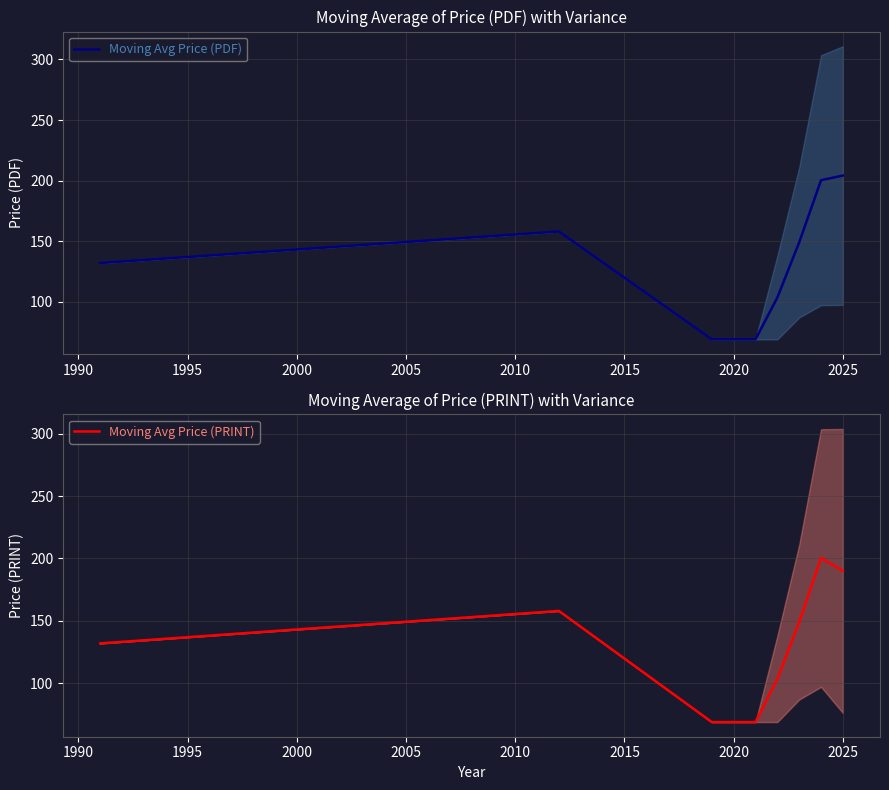

What is the maximum value shown in the chart?

204.2